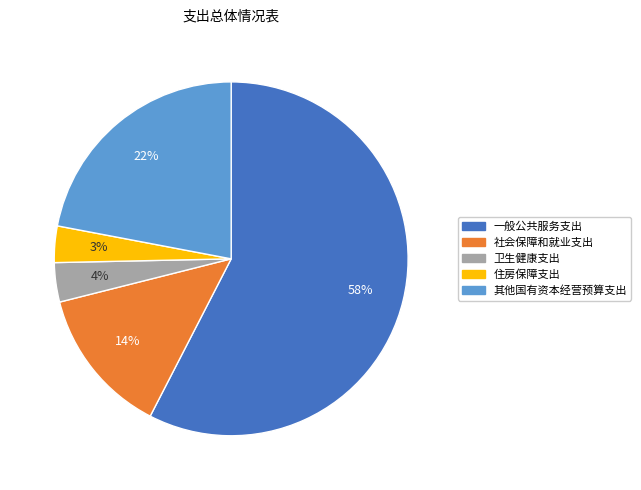

Which has a higher value, 一般公共服务支出 or 社会保障和就业支出?

一般公共服务支出